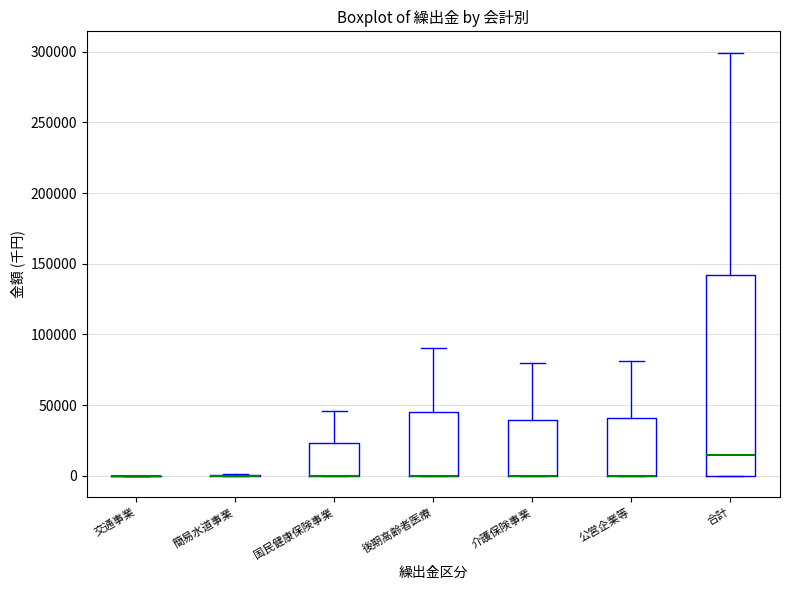

Reading left to right, read every box against the y-axis: the position of its median line, the range the box covers, and the ends of its whiskers. The values are not printed on the chart, so give them approximately, as read against the axis.

交通事業: box collapsed to a line at 0, whiskers 0 to 0
簡易水道事業: box collapsed to a line at 0, whiskers 0 to 0
国民健康保険事業: median 0 (drawn on the box's lower edge), box 0 to 25000, whiskers 0 to 45000
後期高齢者医療: median 0 (drawn on the box's lower edge), box 0 to 45000, whiskers 0 to 90000
介護保険事業: median 0 (drawn on the box's lower edge), box 0 to 40000, whiskers 0 to 80000
公営企業等: median 0 (drawn on the box's lower edge), box 0 to 40000, whiskers 0 to 80000
合計: median 15000, box 0 to 140000, whiskers 0 to 300000